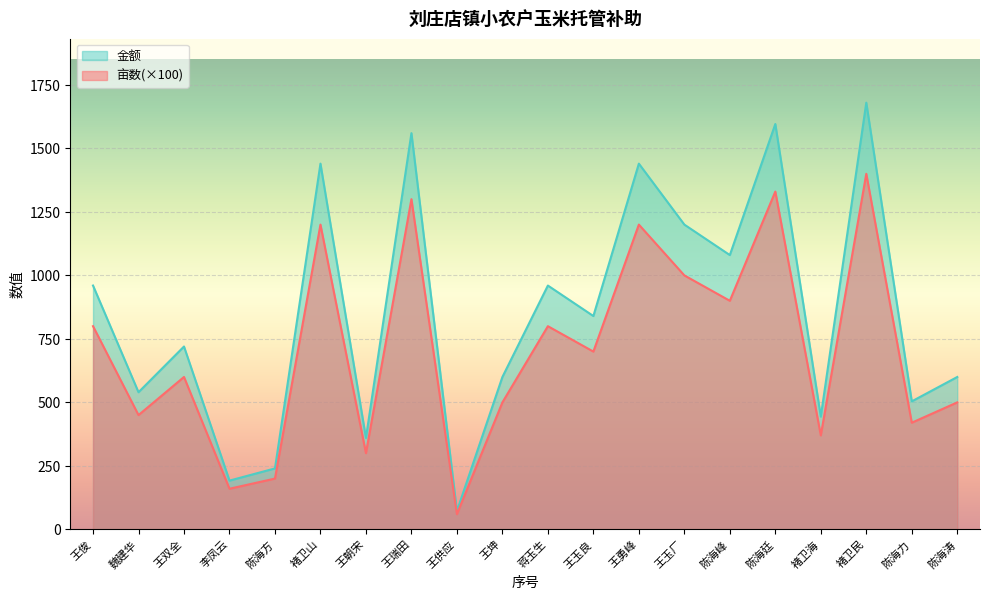

How many data points in 亩数 are less than 840?

10